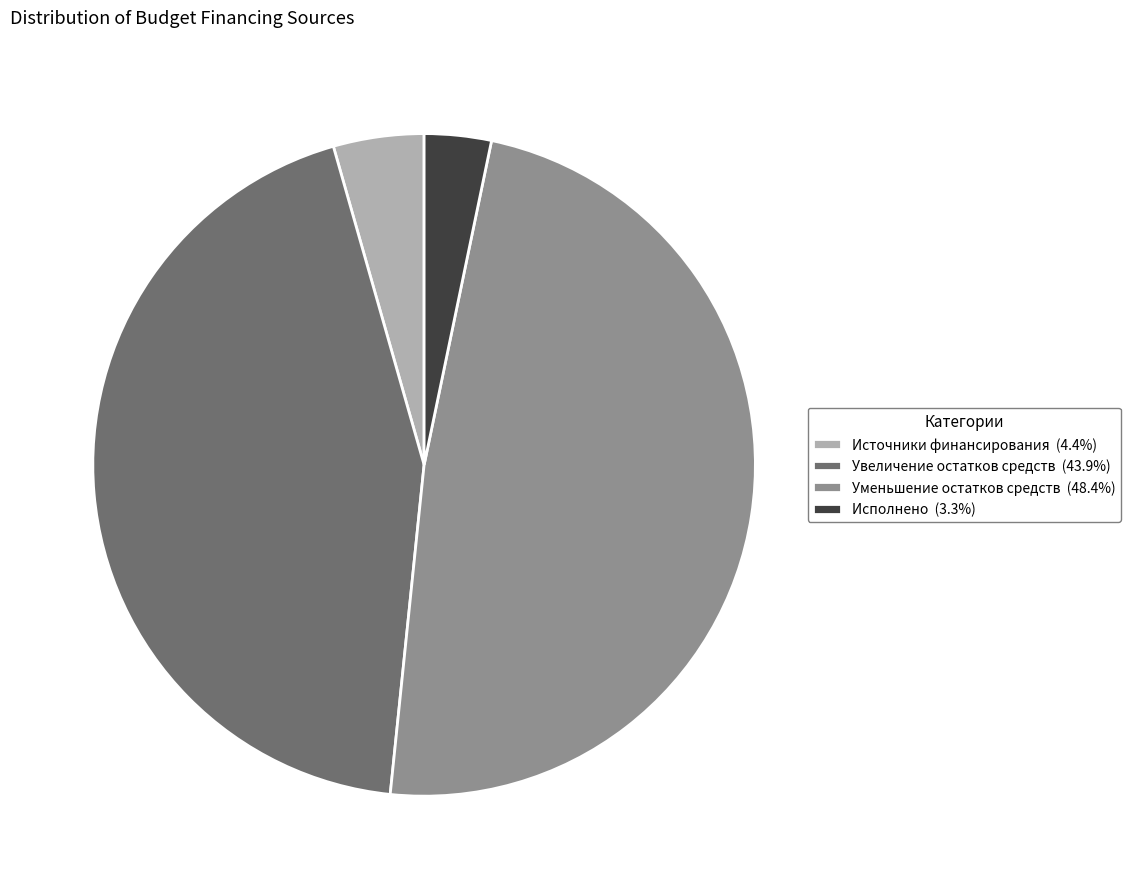

Combined, do Уменьшение остатков средств (48.4%) and Исполнено (3.3%) account for over 50%?

Yes